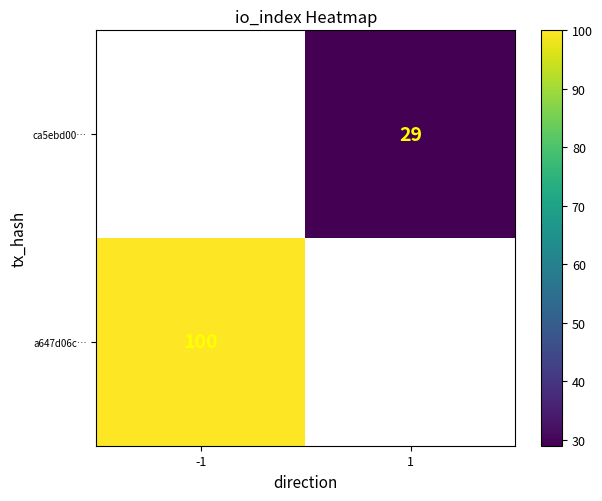

Which label corresponds to the largest value in the chart?

-1